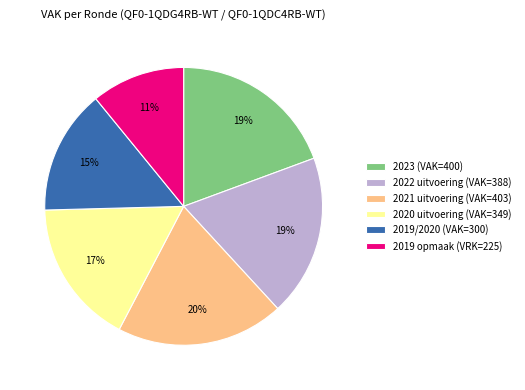

Is there any slice that represents more than half of the pie?

No